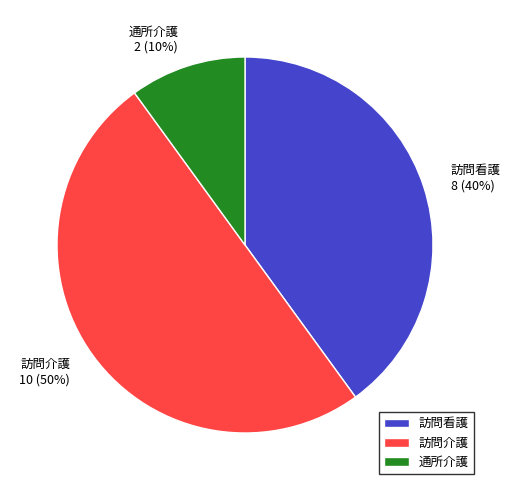

Do 訪問介護 and 訪問看護 together represent more than half of the pie?

Yes